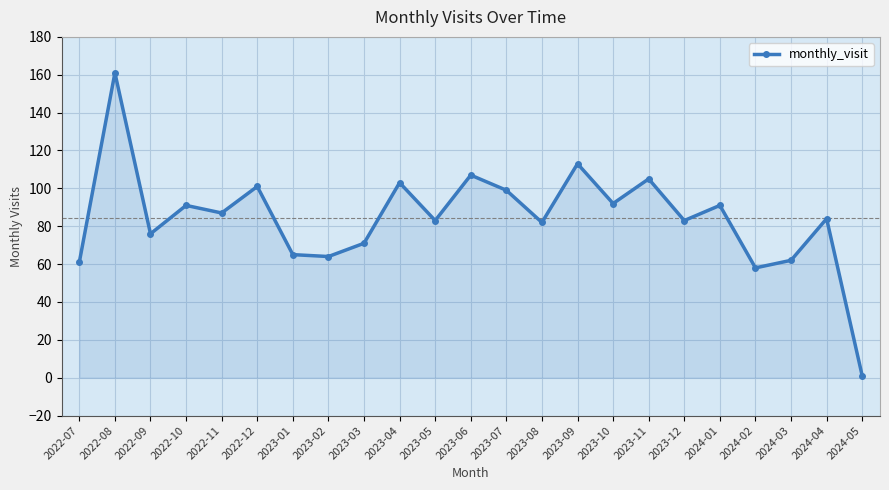

At which category does the data reach its first local peak?

2022-08